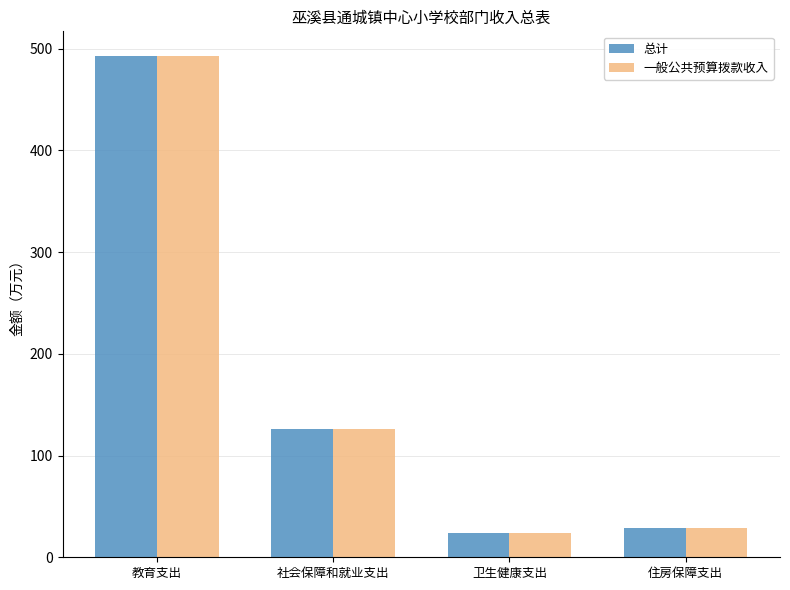

Reading left to right, transcribe all the data shown in this chart.

总计: 492.3	125.8	24.0	28.8
一般公共预算拨款收入: 492.3	125.8	24.0	28.8